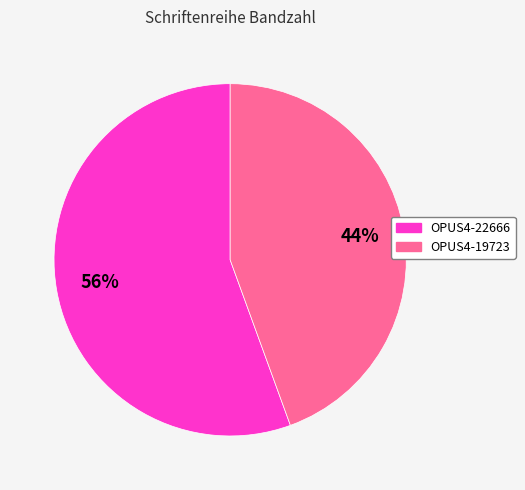

Which slice represents more than half of the pie?

OPUS4-22666